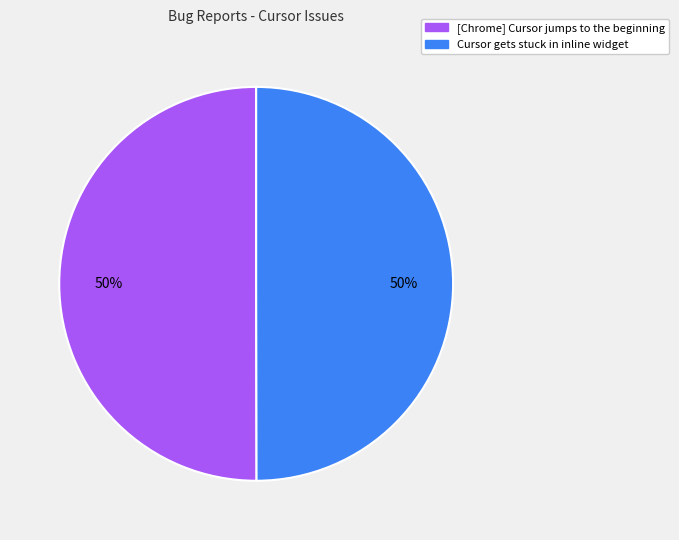

Is the sum of Cursor gets stuck in inline widget and [Chrome] Cursor jumps to the beginning greater than half?

Yes